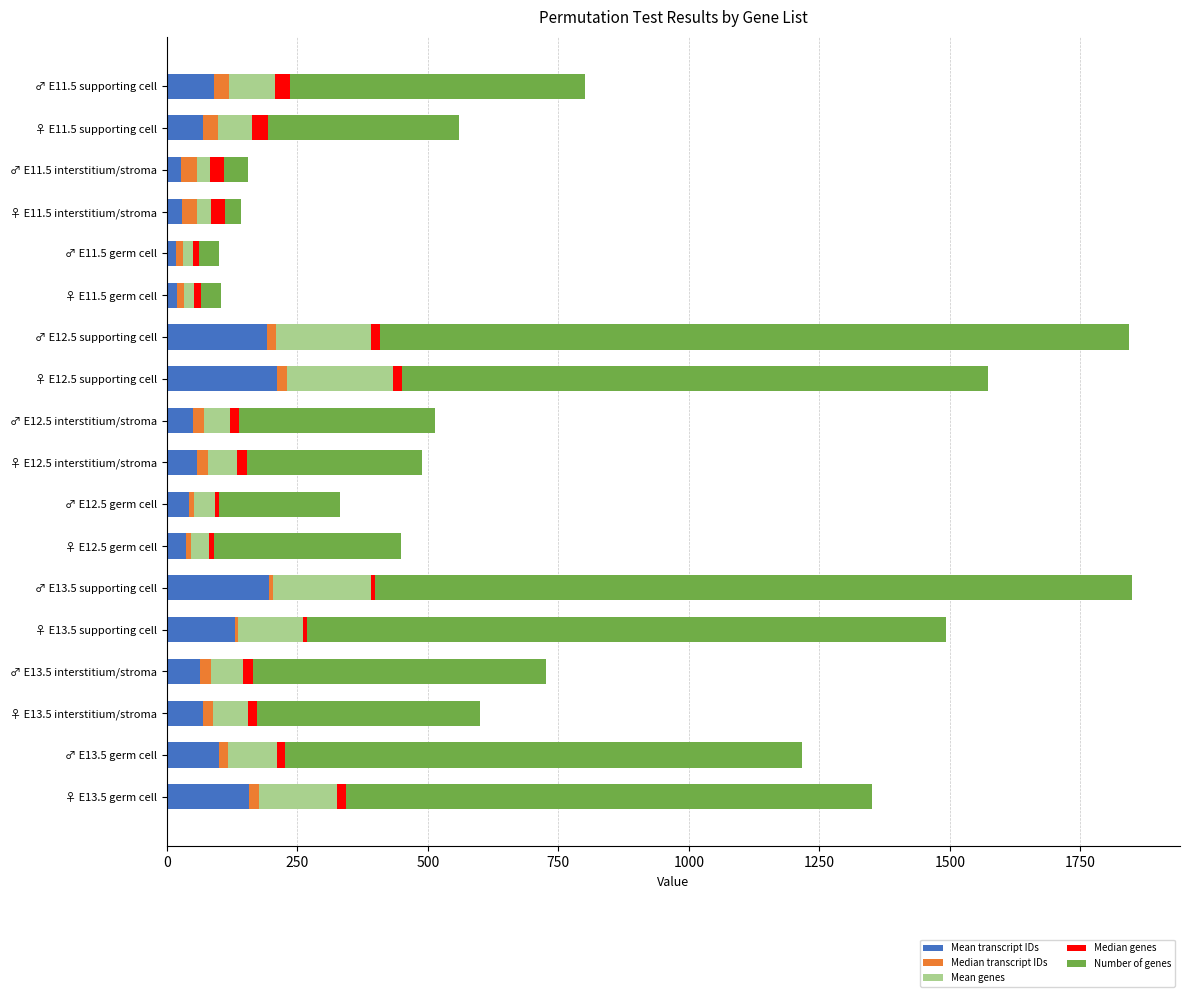

What is the highest value of the Mean transcript IDs series?

211.6